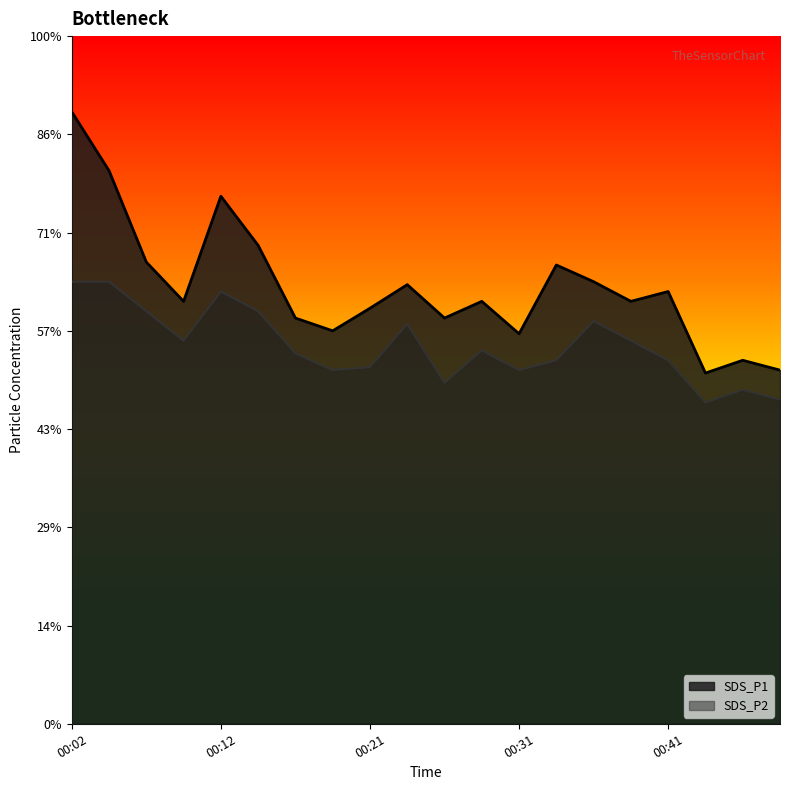

What is the difference between the second highest and minimum values in the SDS_P2 series?

1.2